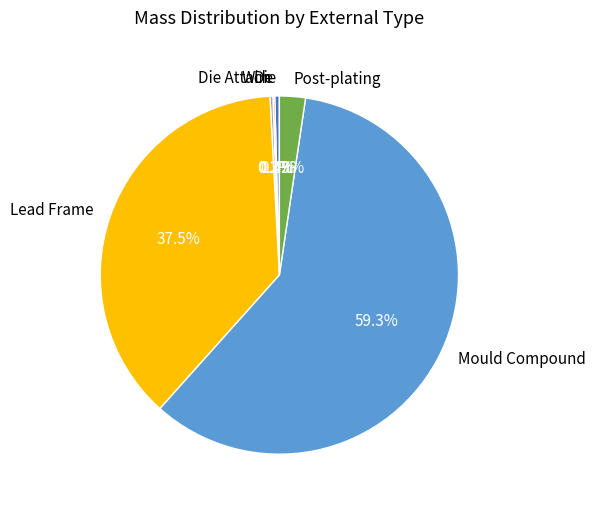

Is it true that Post-plating is 2% of the pie?

True